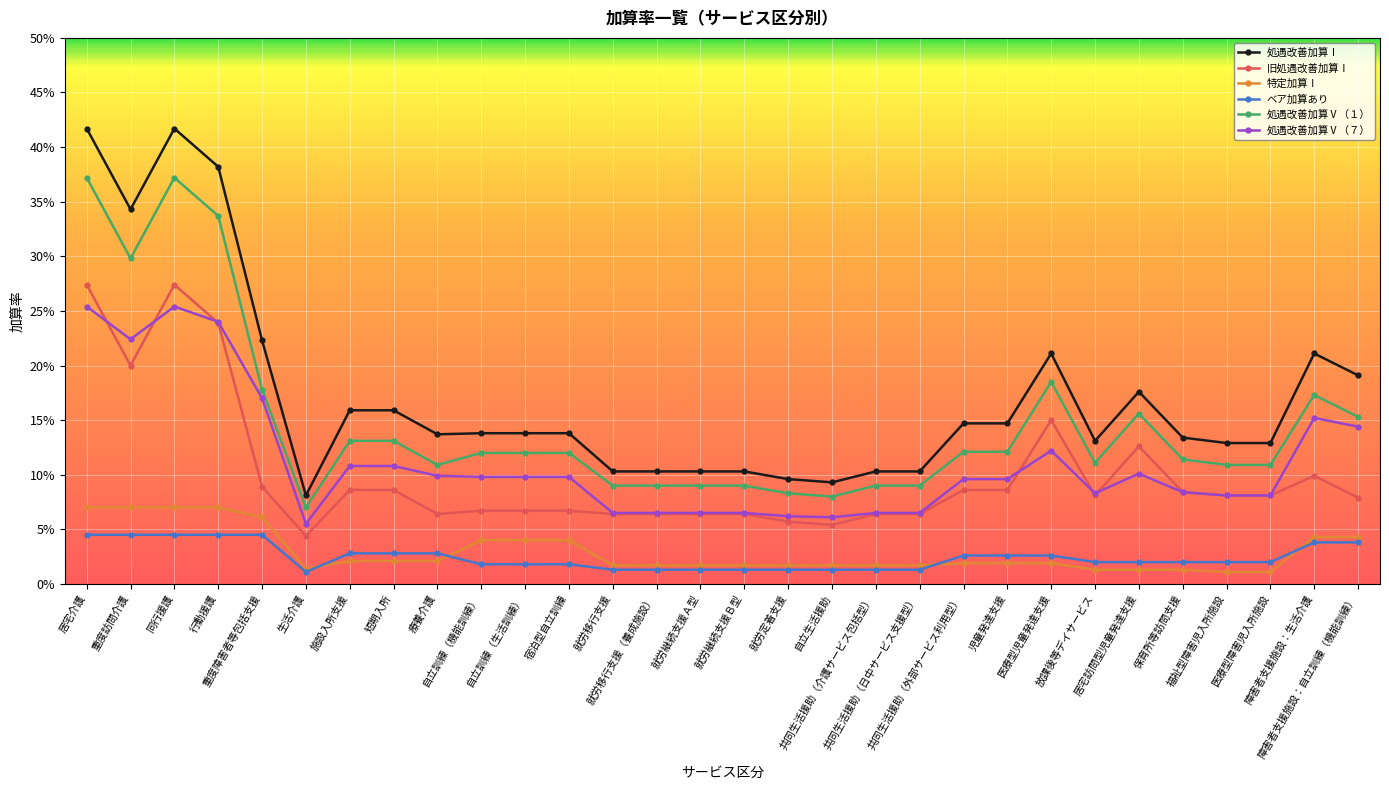

Which series has the largest total across all categories?

処遇改善加算Ⅰ